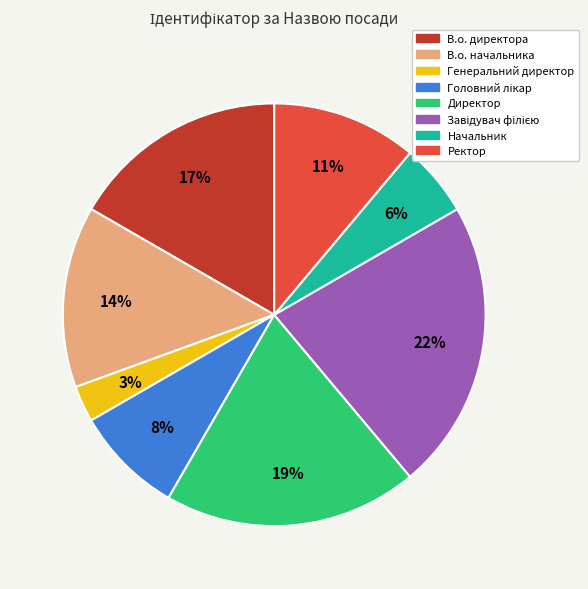

Does Ректор account for over 50% of the chart?

No